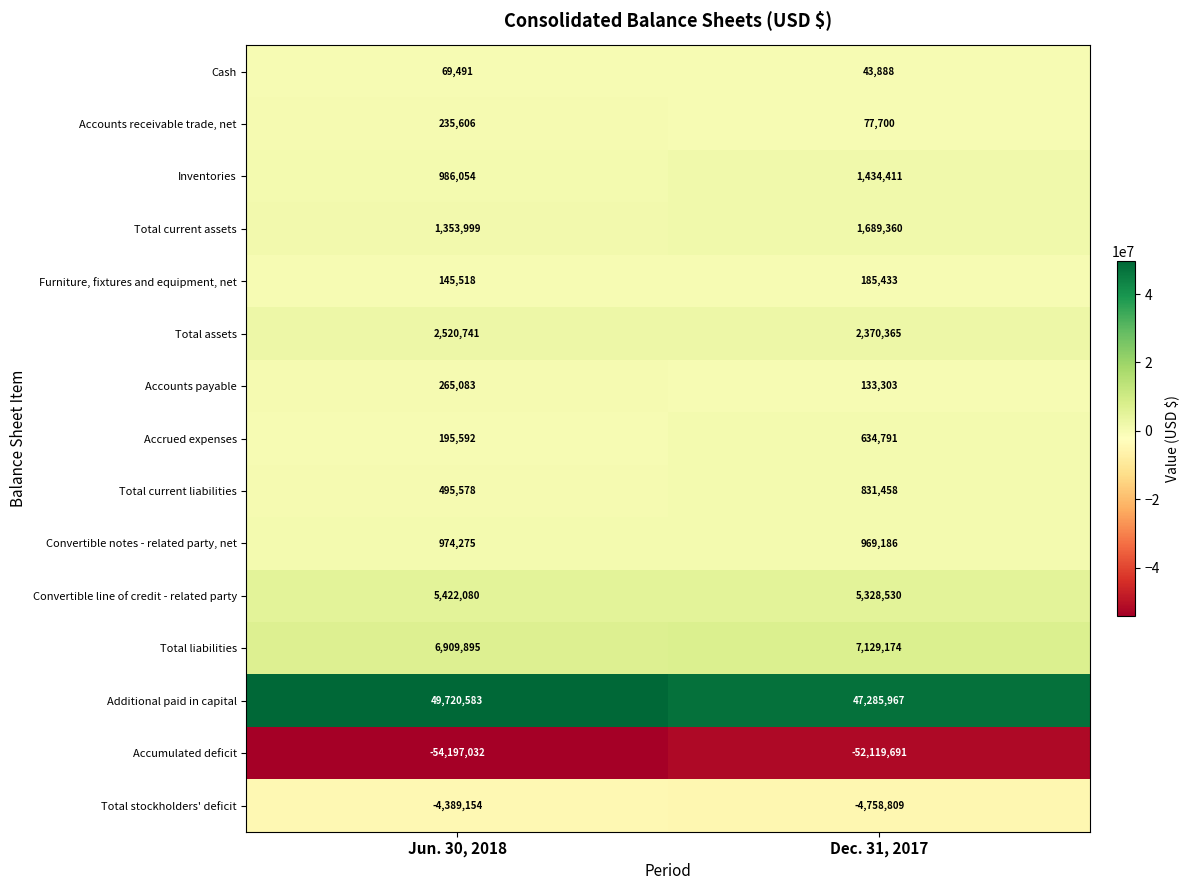

The value of Total liabilities at Dec. 31, 2017 is 3902422. True or false?

False